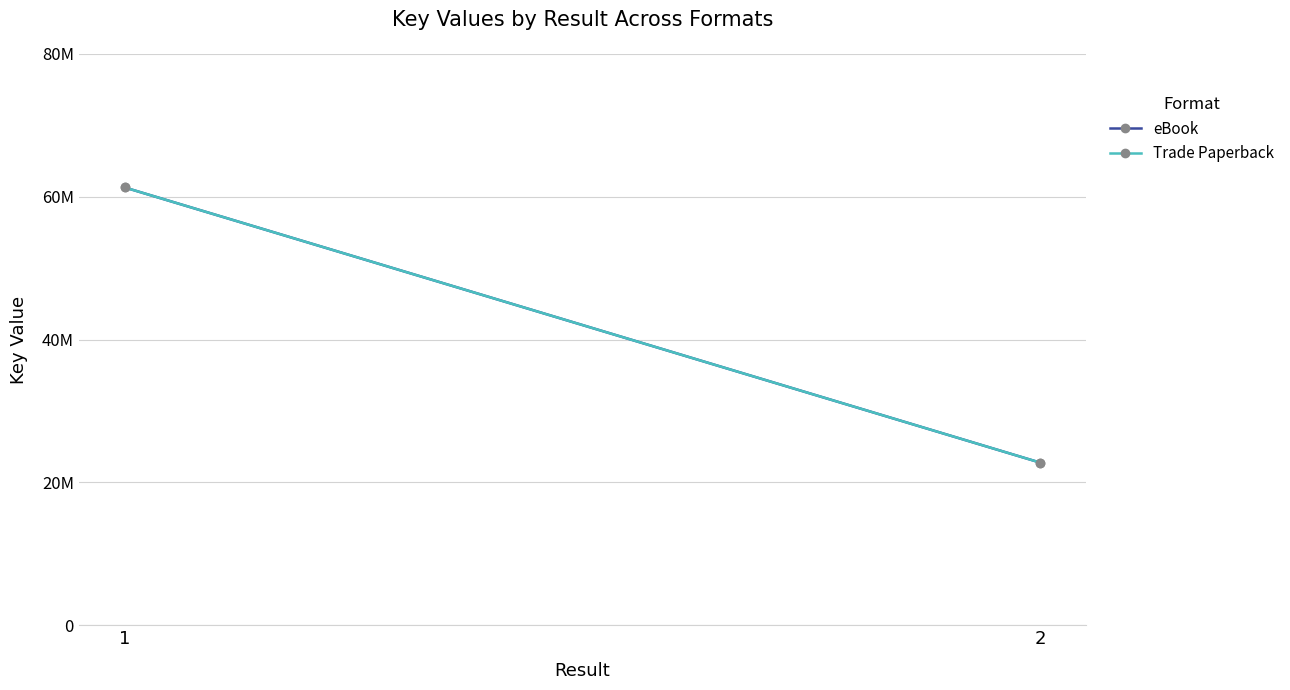

Is it true that Trade Paperback equals 33983335 at 2?

False